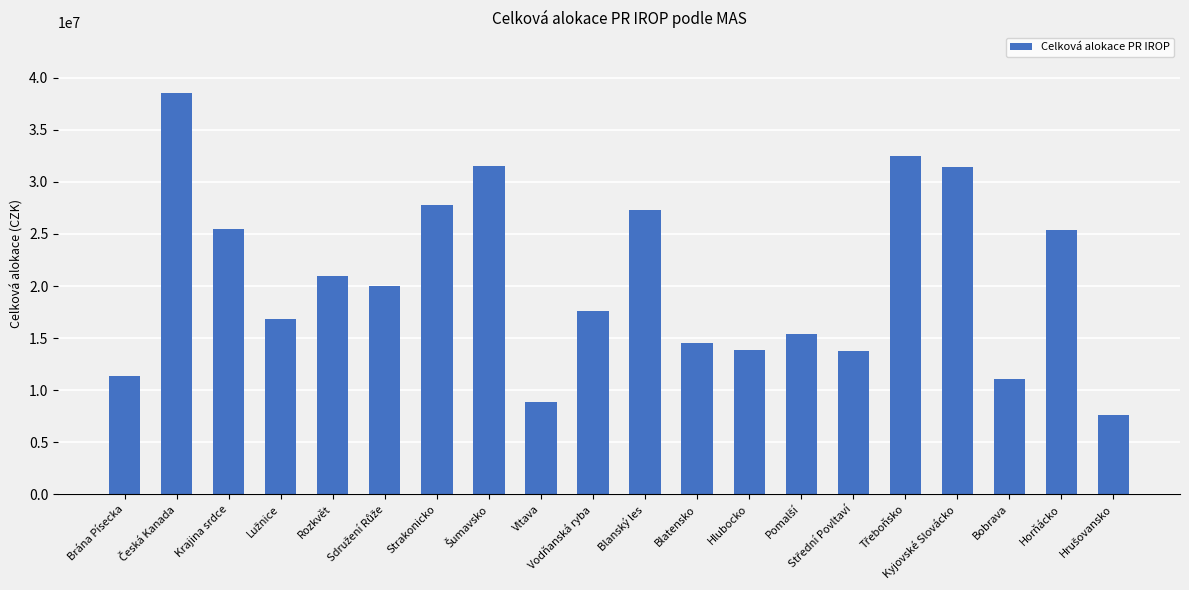

What is the value of the 7th bar from the left?

27798355.0